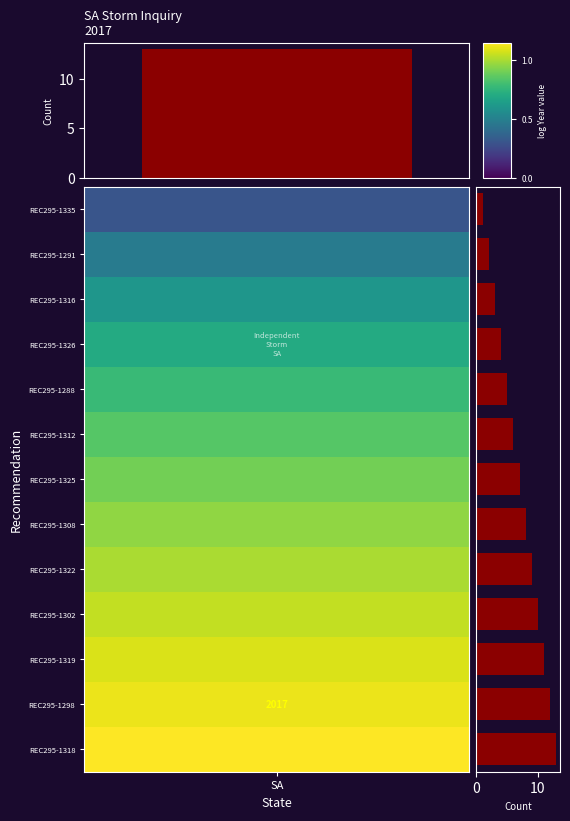

Is it true that the value at REC295-1291 is 2?

True